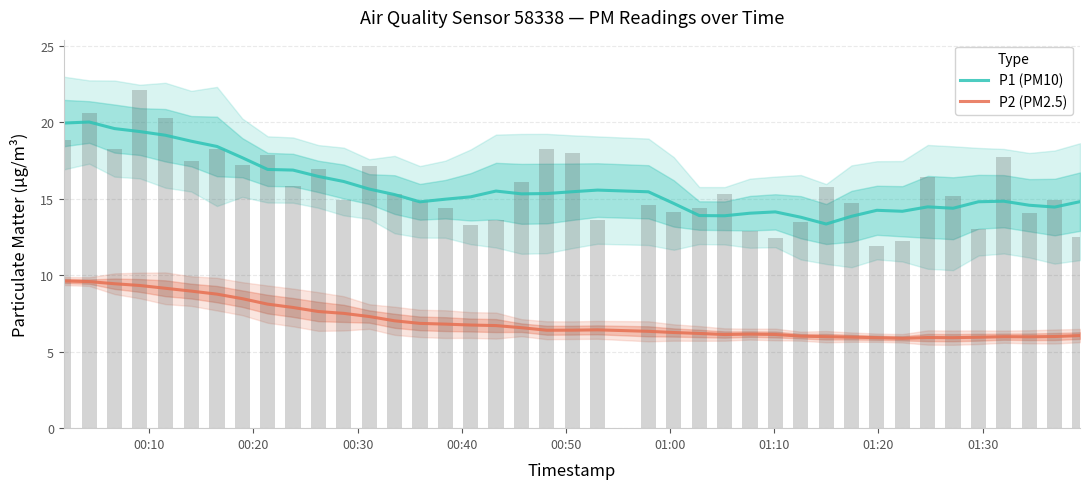

Reading left to right, what are all the values shown in this chart?

P1 (PM10): 20.0	20.0	19.6	19.4	19.2	18.8	18.4	17.7	16.9	16.9	16.5	16.1	15.6	15.3	14.8	15.0	15.1	15.5	15.3	15.3	15.5	15.6	15.5	14.7	13.9	13.9	14.1	14.1	13.8	13.4	13.9	14.3	14.2	14.5	14.4	14.8	14.8	14.6	14.5	14.8
P2 (PM2.5): 9.6	9.6	9.4	9.3	9.2	9.0	8.8	8.5	8.1	7.9	7.6	7.5	7.3	7.0	6.9	6.8	6.7	6.7	6.6	6.4	6.4	6.4	6.3	6.3	6.2	6.1	6.2	6.1	6.0	6.0	6.0	5.9	5.9	5.9	5.9	5.9	6.0	6.0	6.0	6.1